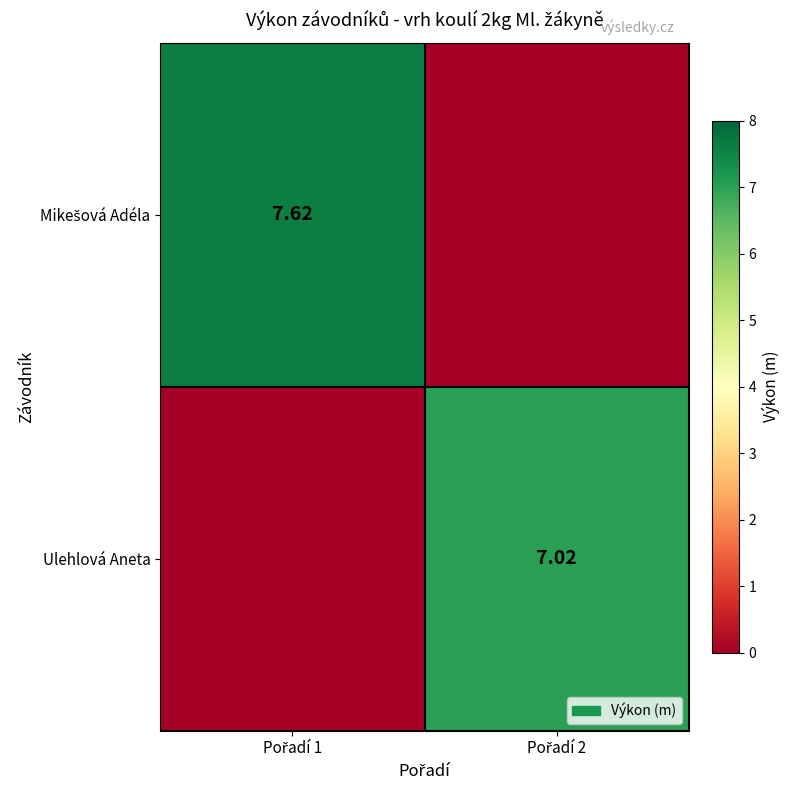

What is the total value across all series at Pořadí 1?

7.6